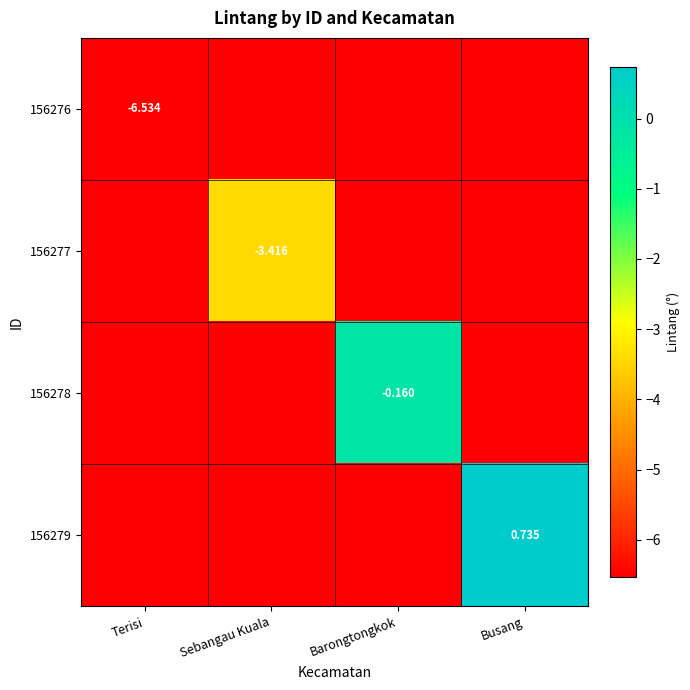

How many categories are shown in the chart?

4